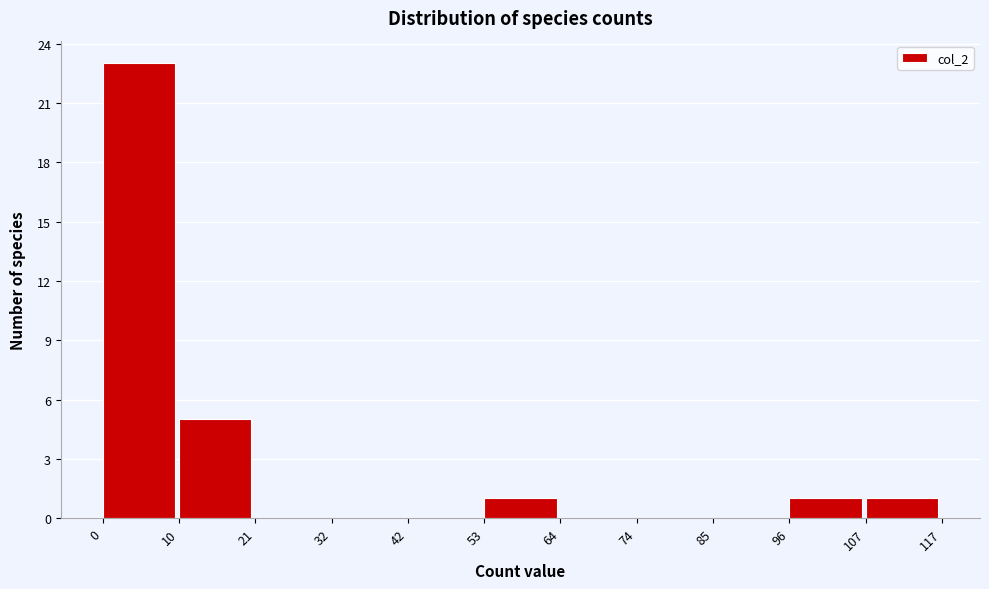

How tall is the bar that spans 10 to 21 on the x-axis? The values are not printed on the chart, so give them approximately, as read against the axis.

5